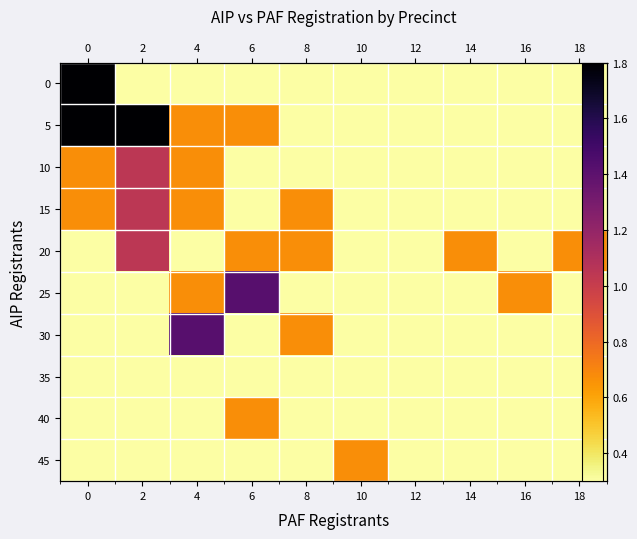

Rank the series by their maximum value, from highest to lowest.

0, 5, 25, 30, 10, 15, 20, 40, 45, 35